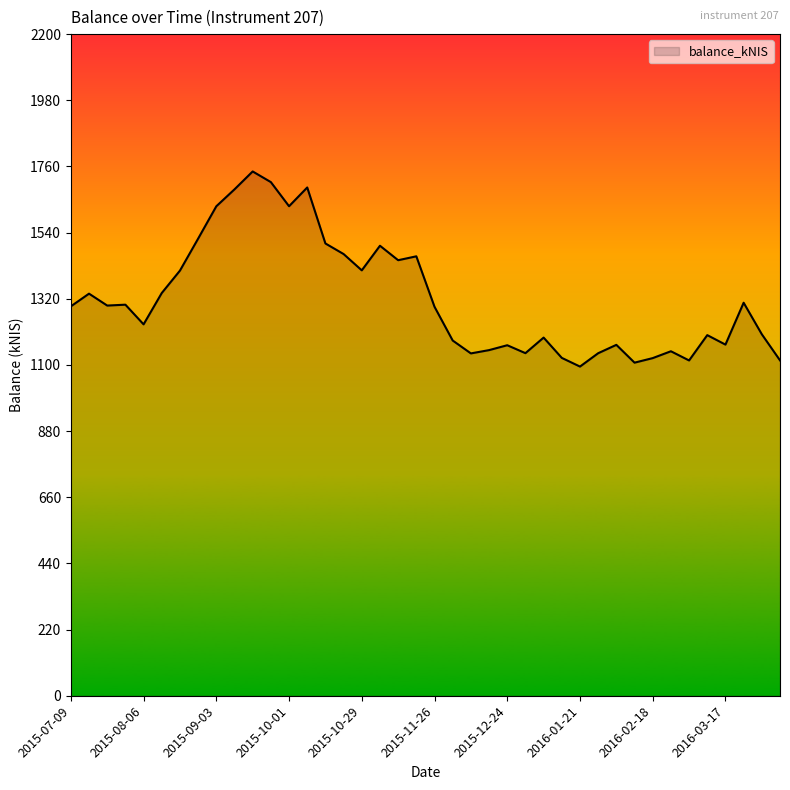

What is the smallest value displayed?

1094.5